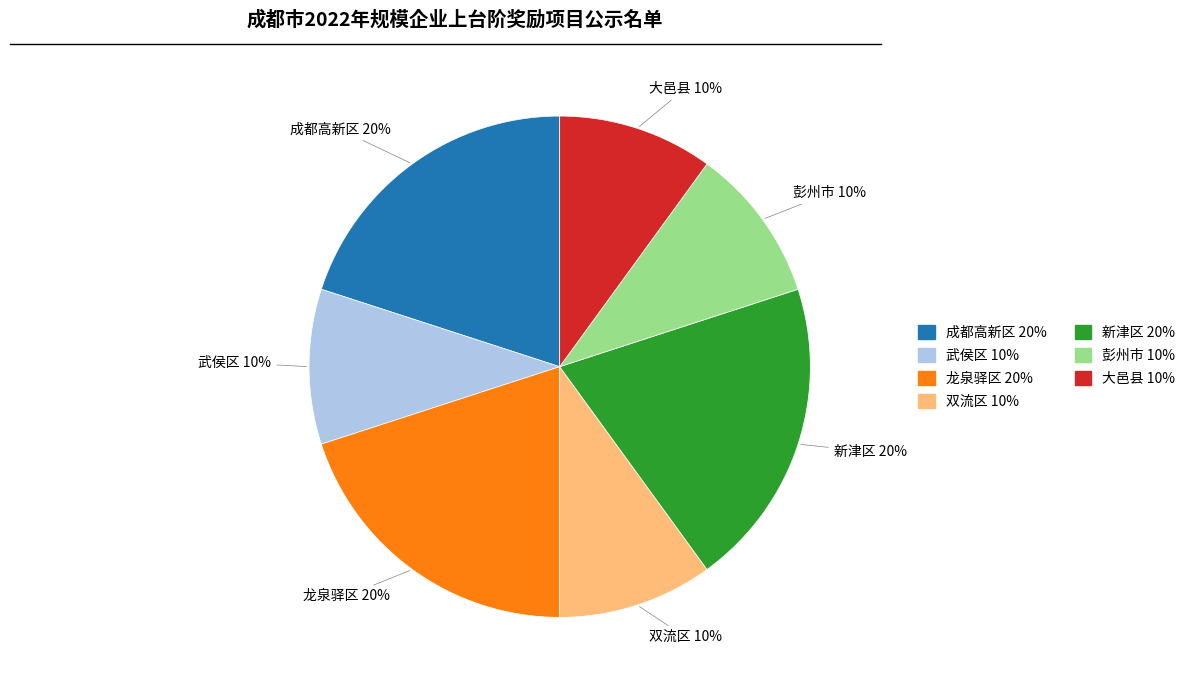

How many slices are in this pie chart?

7